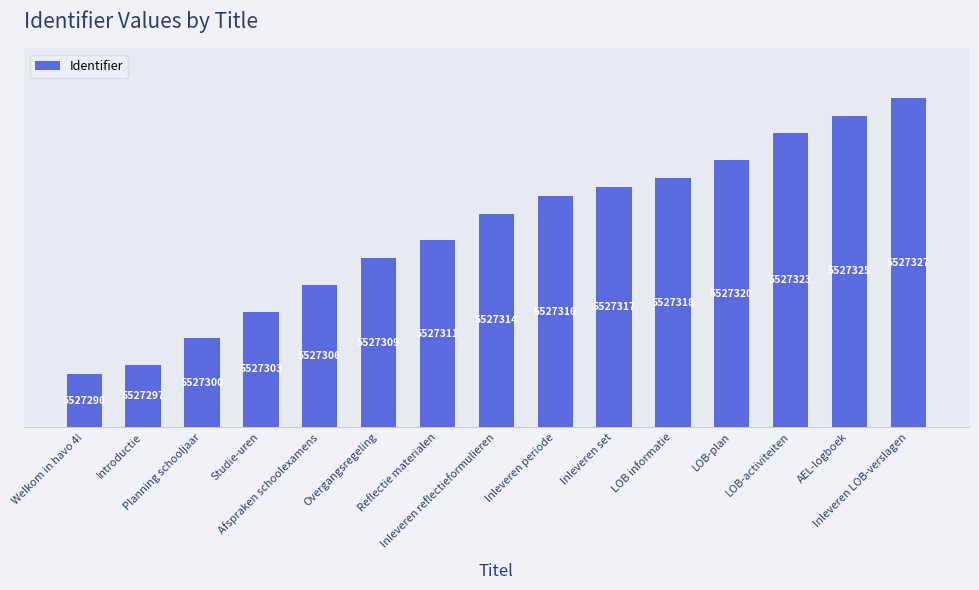

Which has a higher value, Inleveren periode or Inleveren LOB-verslagen?

Inleveren LOB-verslagen